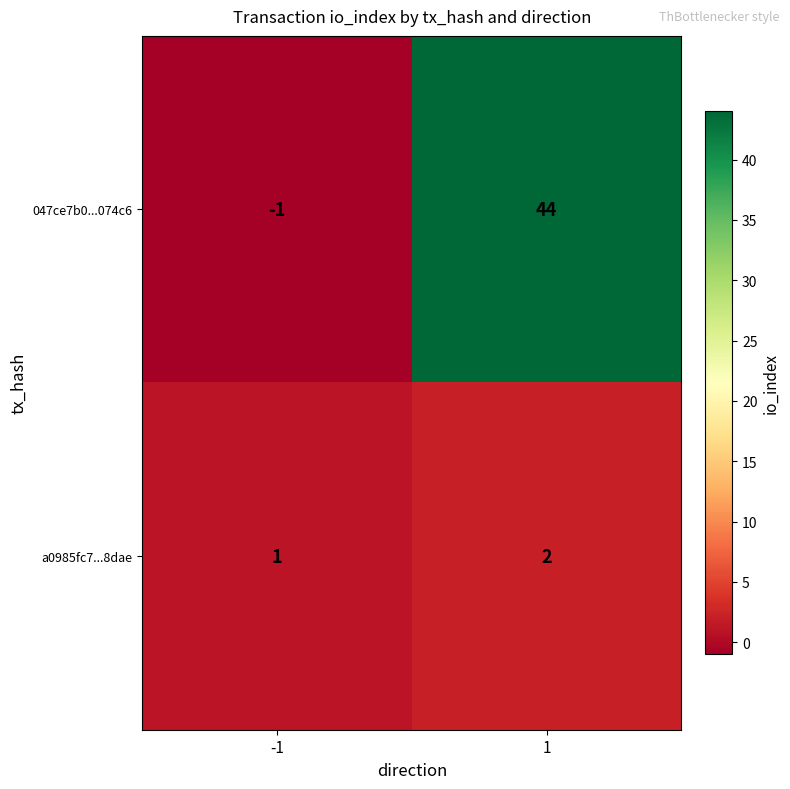

Reading left to right, transcribe all the data shown in this chart.

047ce7b0...074c6: -1=-1	1=44
a0985fc7...8dae: -1=1	1=2